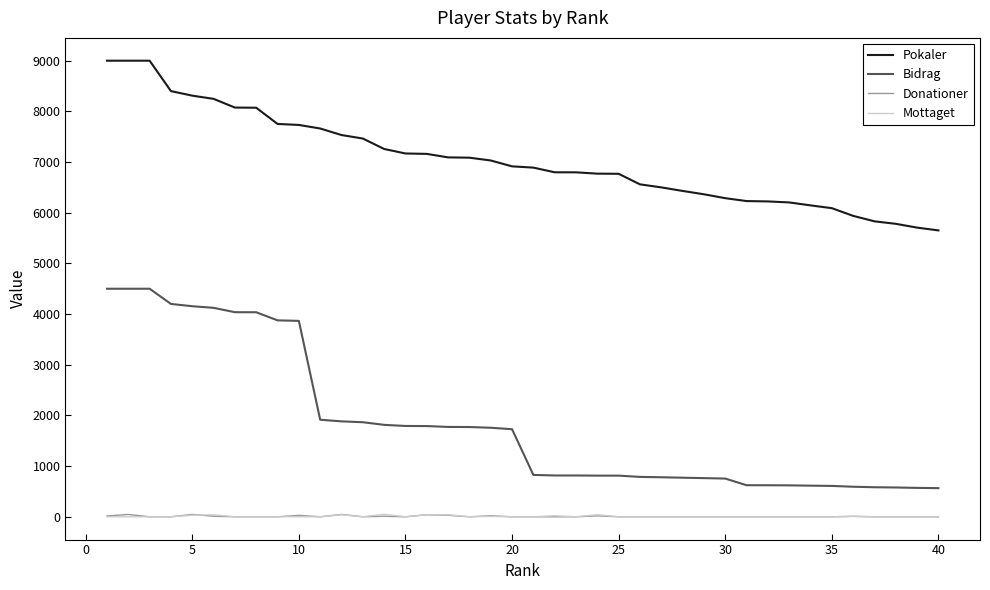

True or false: Mottaget and Bidrag intersect in this chart.

False